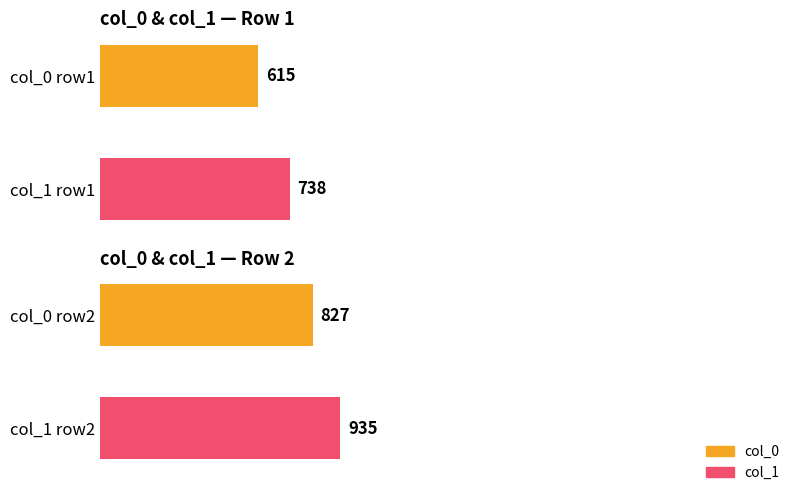

What are all the series names shown in the legend?

col_0, col_1